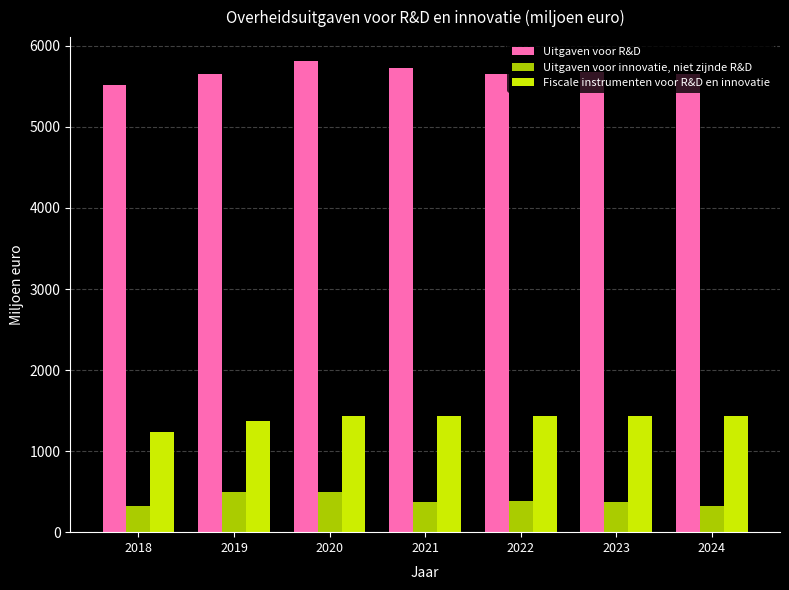

How many values in the Uitgaven voor R&D series are below 5658?

3